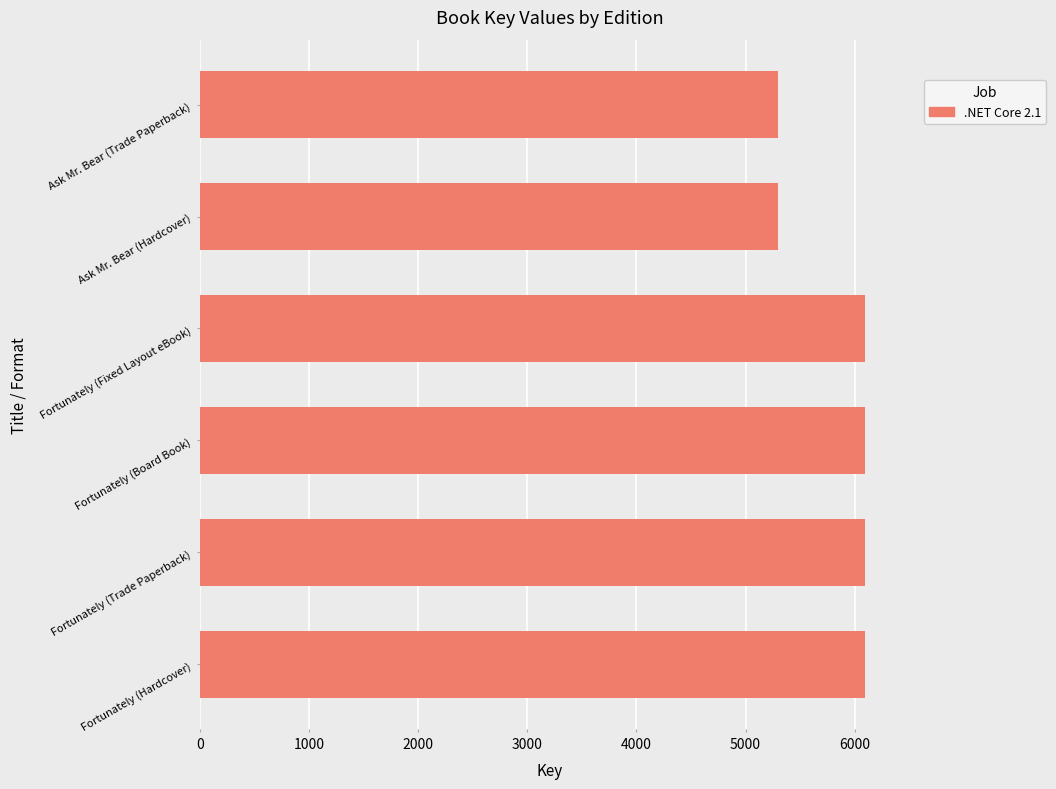

What is the difference between the values at Ask Mr. Bear (Hardcover) and Fortunately (Trade Paperback)?

806